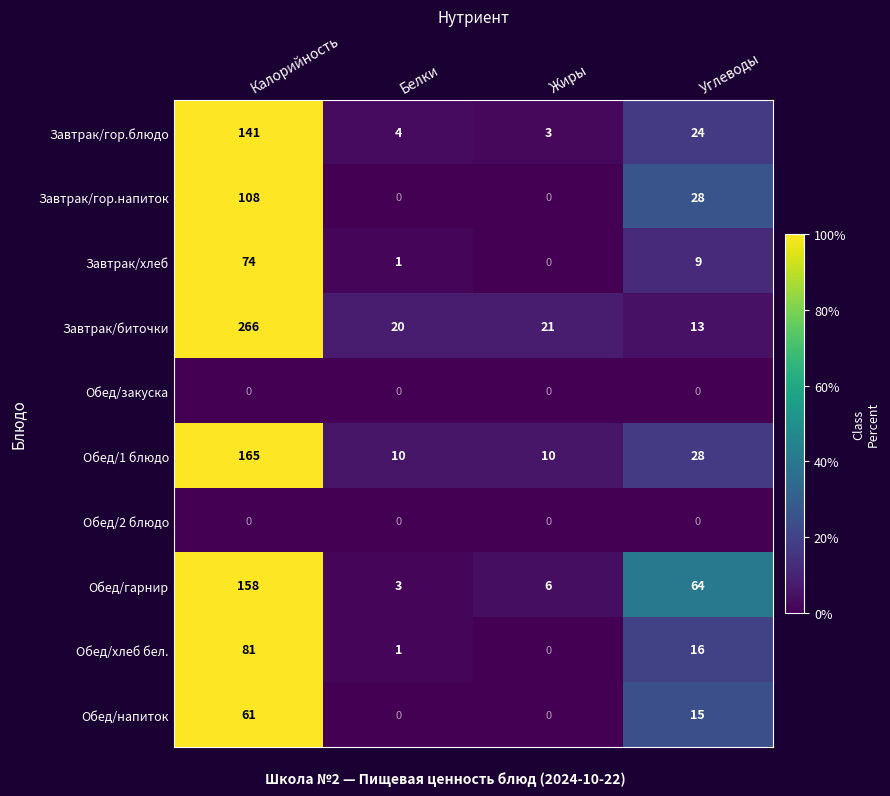

What value does the Завтрак/гор.напиток series have at Калорийность, to the nearest 5?

110